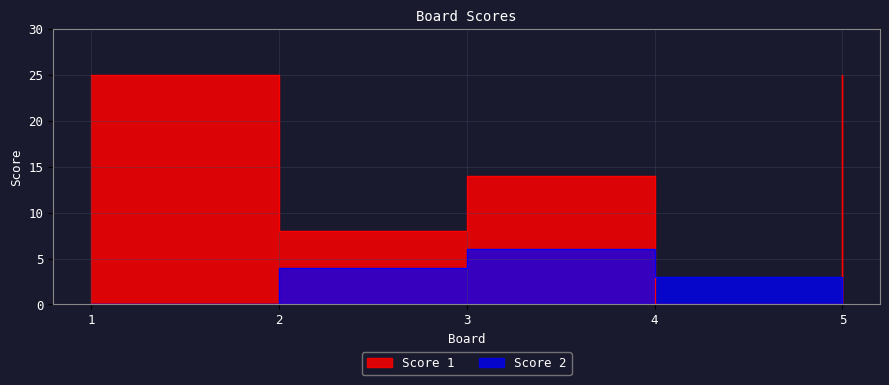

At which category does Score 2 reach its first local peak?

3